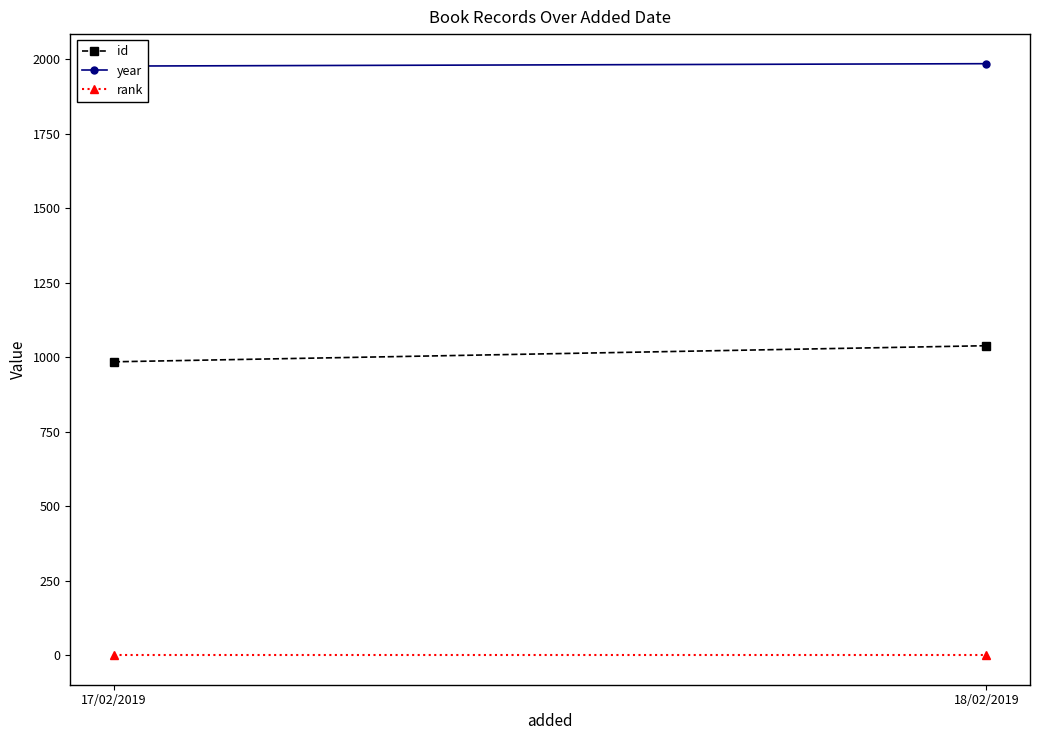

Which series has the largest total across all categories?

year